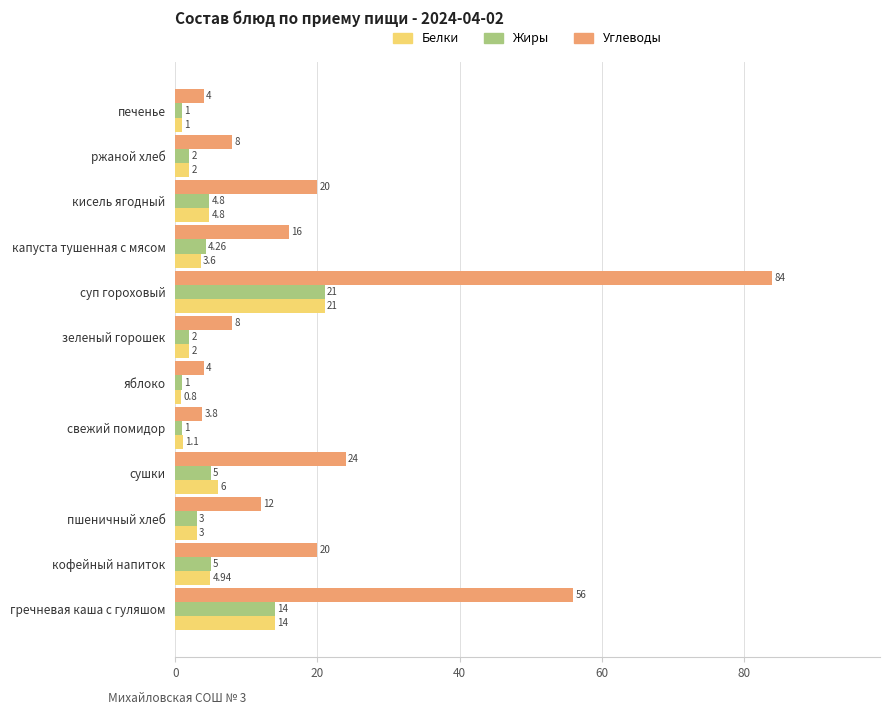

What is the average value of the Белки series?

5.4